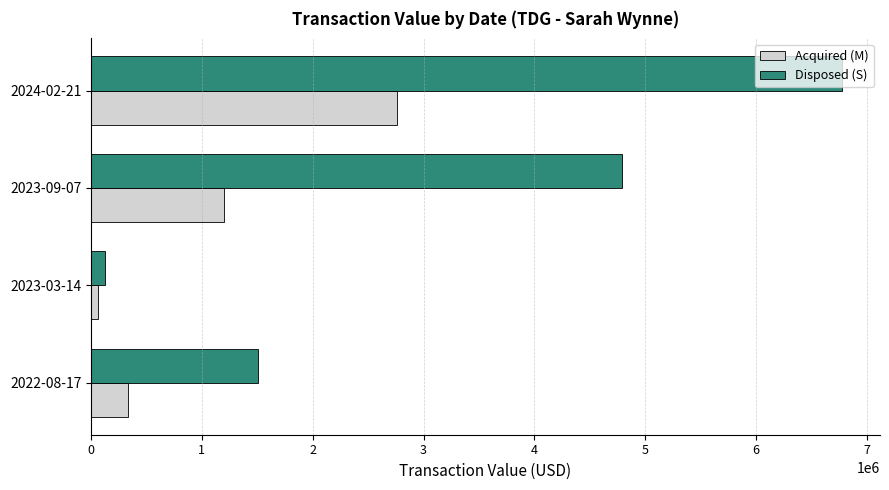

Rank the series by their maximum value, from lowest to highest.

Acquired (M), Disposed (S)